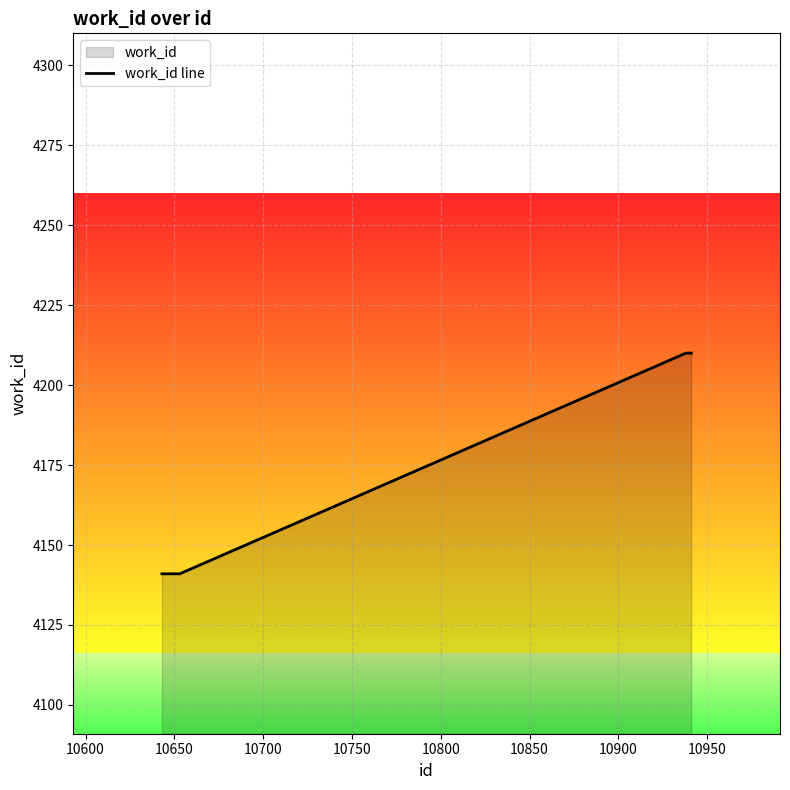

What is the value of the 9th point from the left?

4210